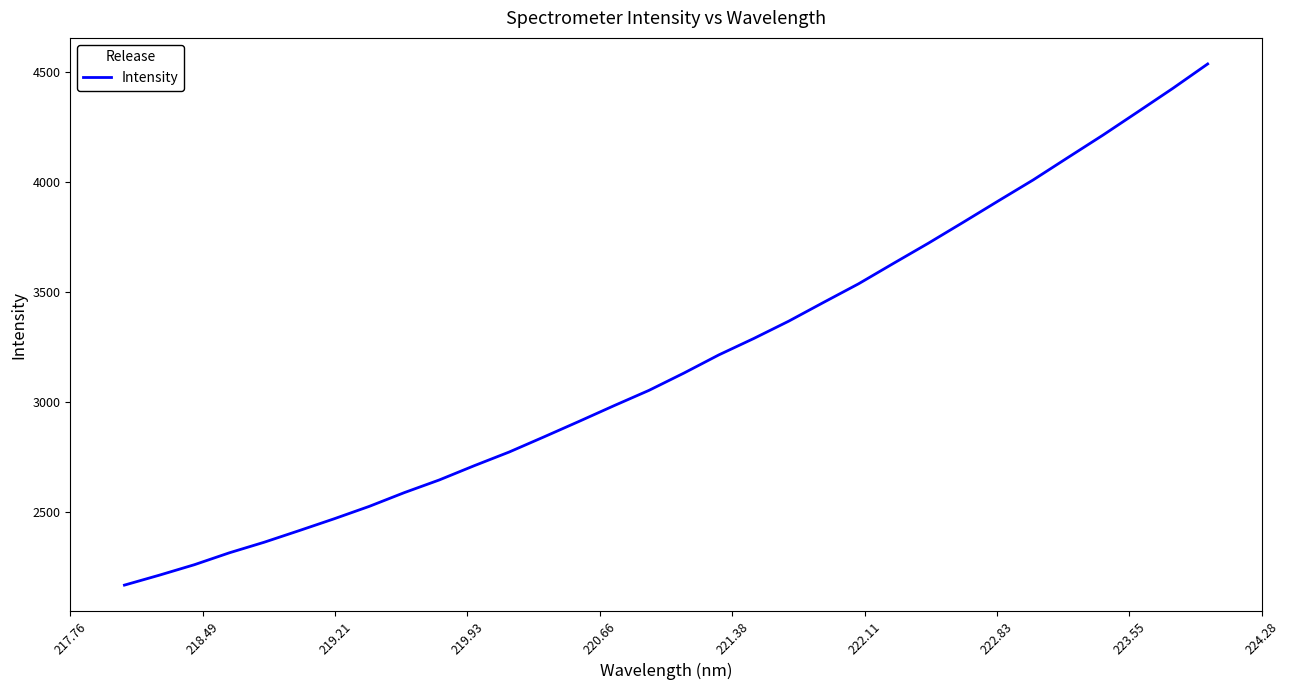

What is the sum of all values?

101957.2